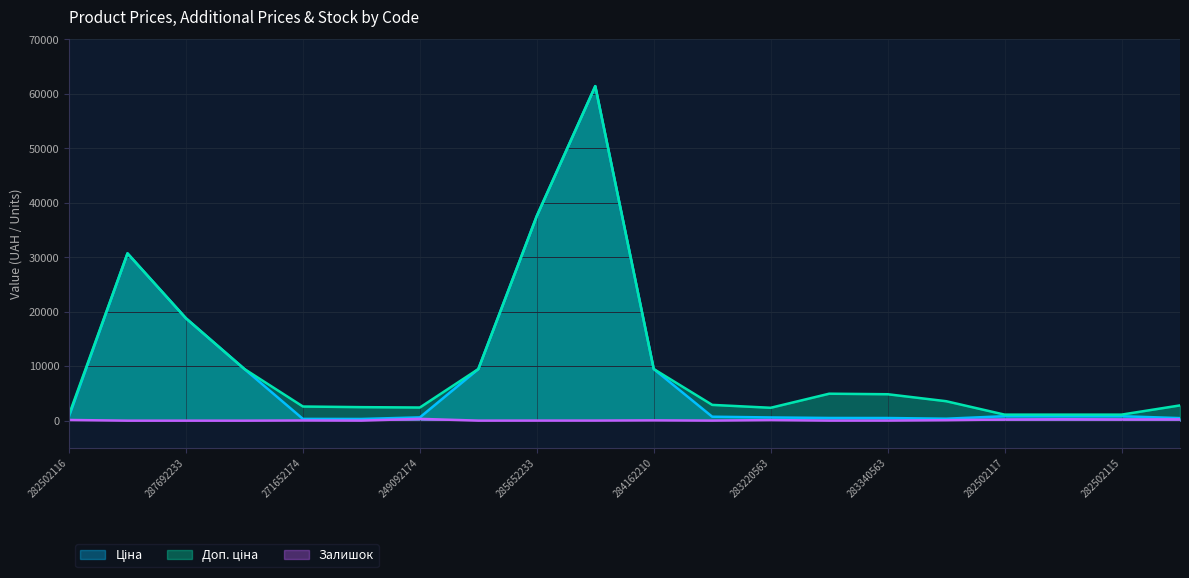

What is the highest value of the Залишок series?

330.0